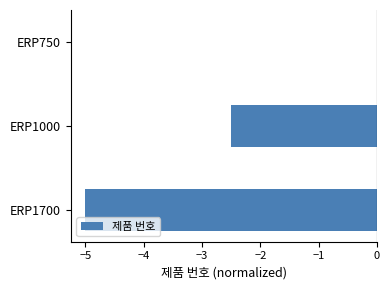

The chart shows a value of -3.5 at ERP1700. True or false?

False